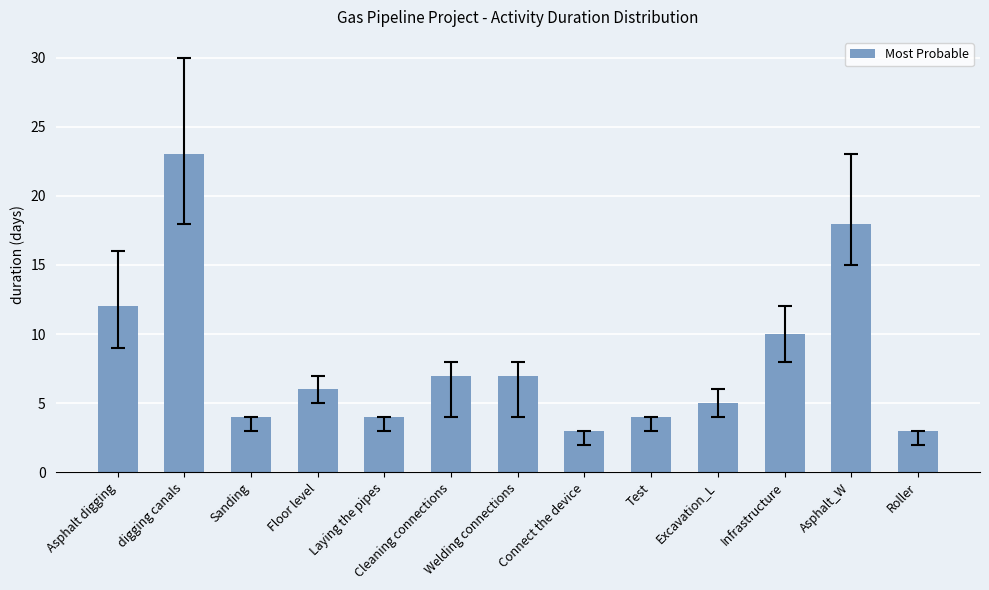

What is the minimum value shown in the chart?

3